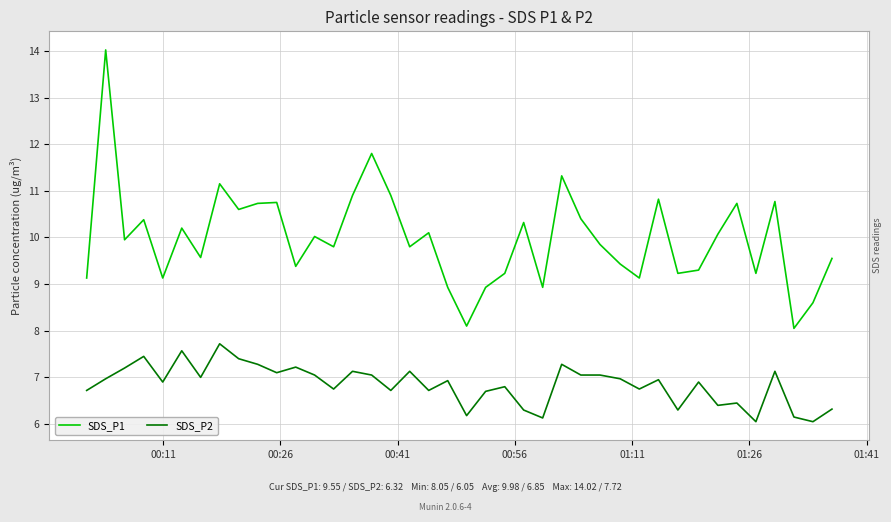

Is this an area chart (filled region under the line)?

No